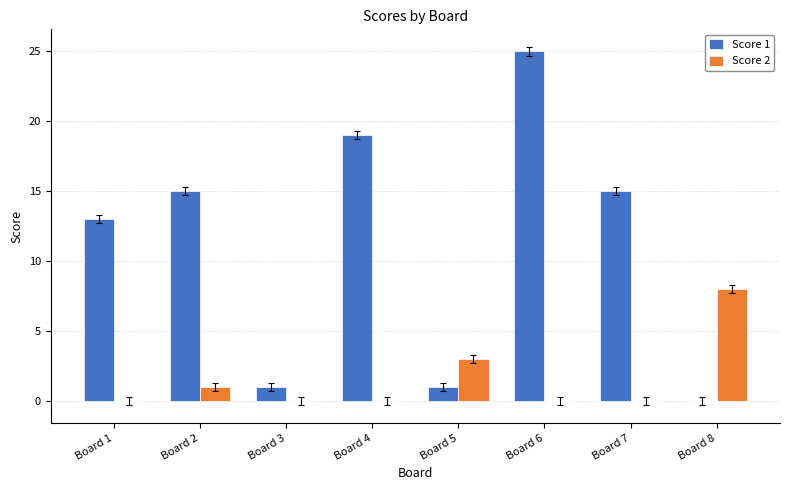

True or false: Score 1 has a value of 22 at Board 7.

False